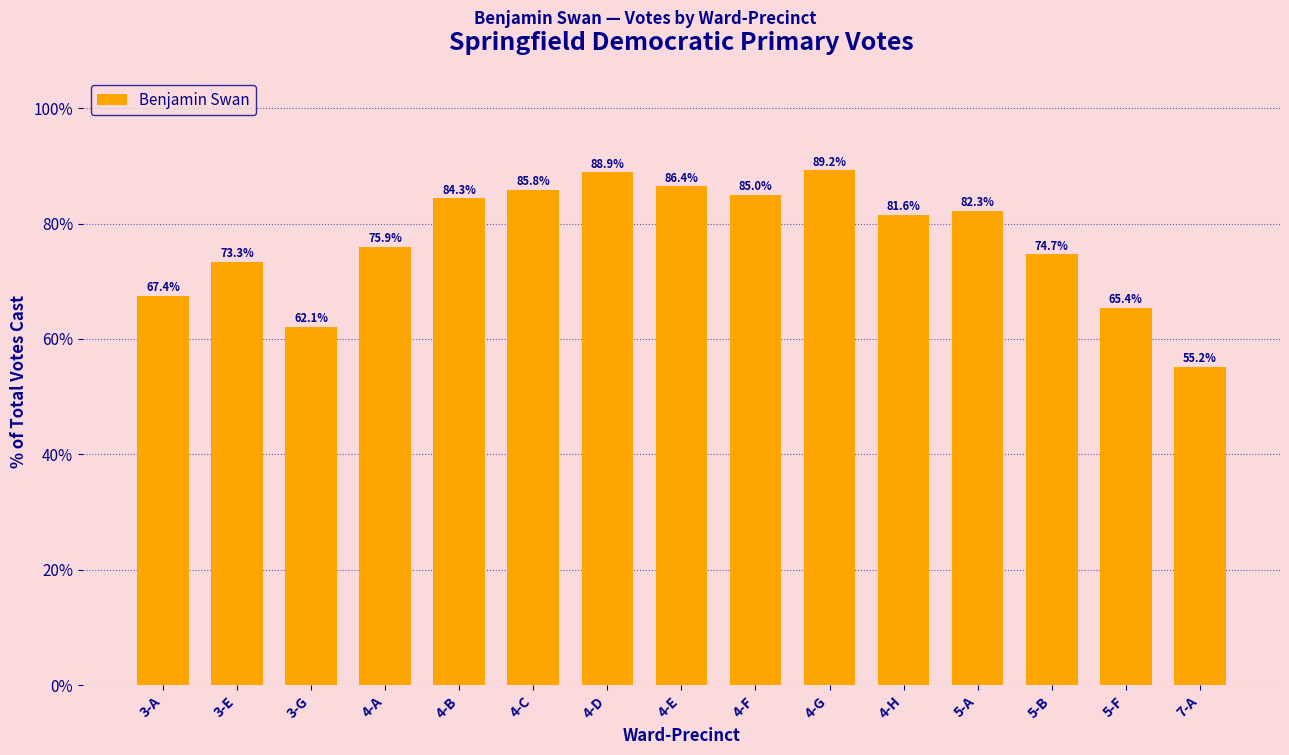

List the labels in order of value, largest first.

4-G, 4-D, 4-E, 4-C, 4-F, 4-B, 5-A, 4-H, 4-A, 5-B, 3-E, 3-A, 5-F, 3-G, 7-A